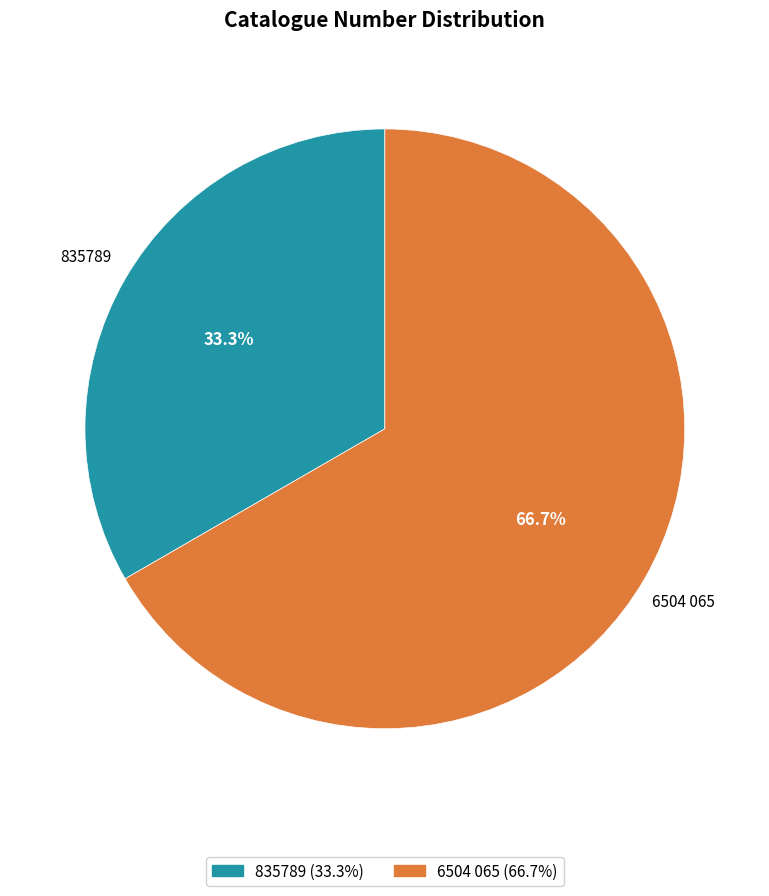

What percentage is NOT represented by 835789?

66.7%